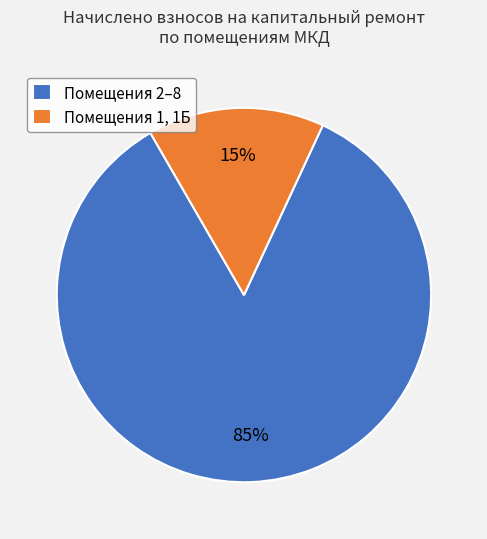

To the nearest percent, what is the average slice percentage?

50%